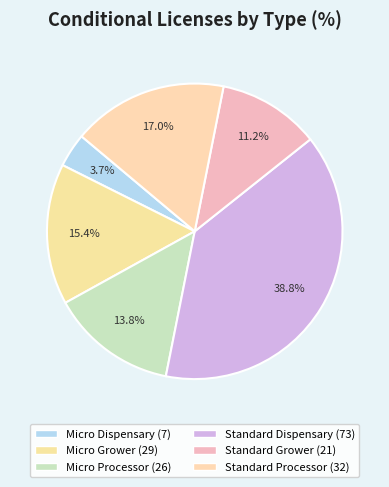

How many slices are in this pie chart?

6